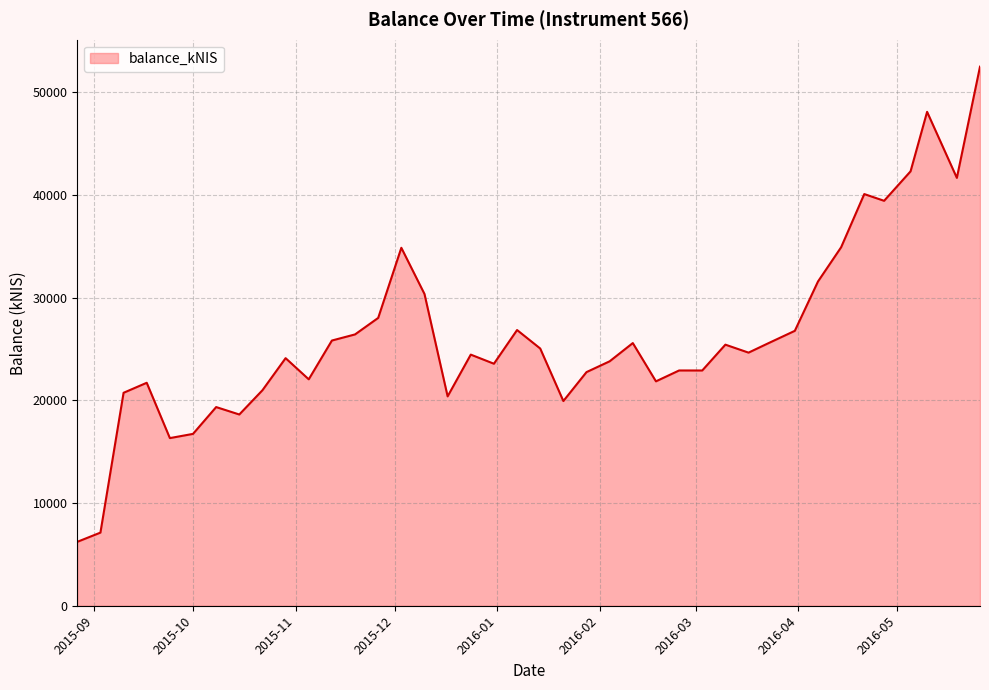

What is the label of the 40th point from the right?

2015-08-27